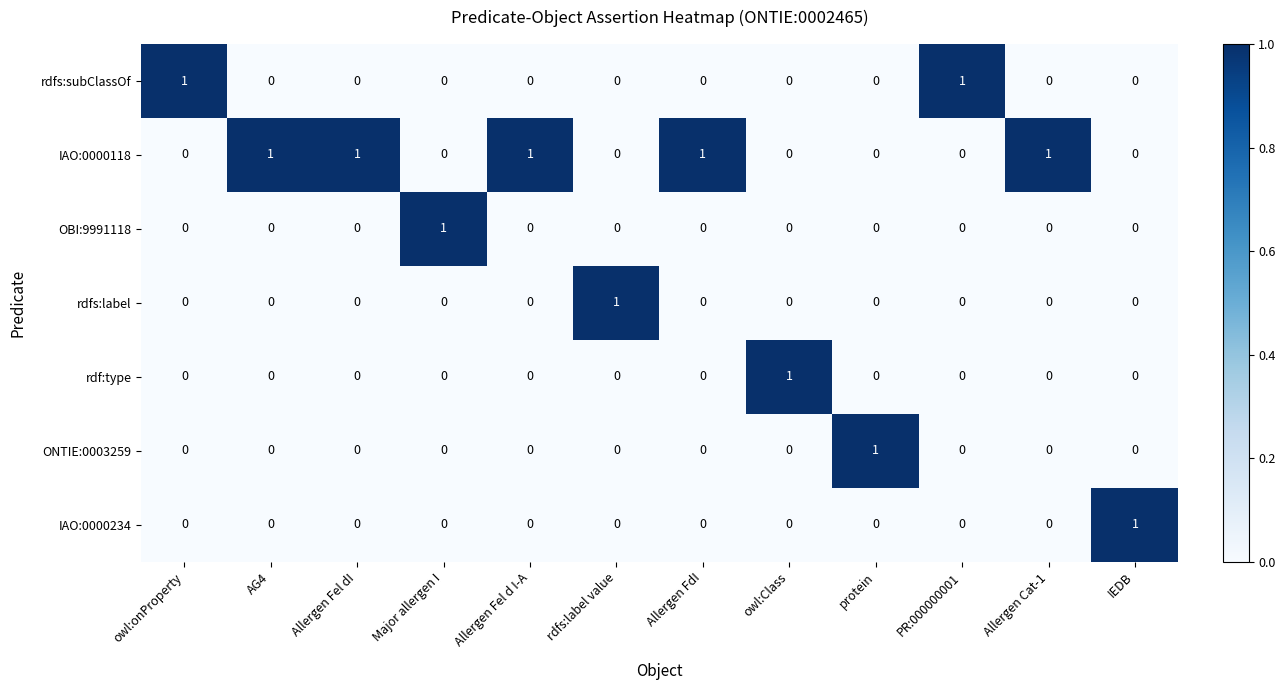

What is the greatest value displayed?

1